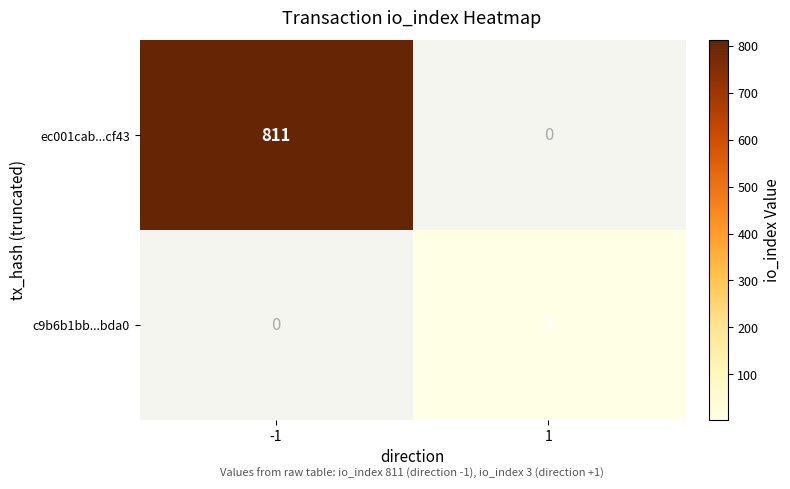

What value does the c9b6b1bb...bda0 series have at 1?

3